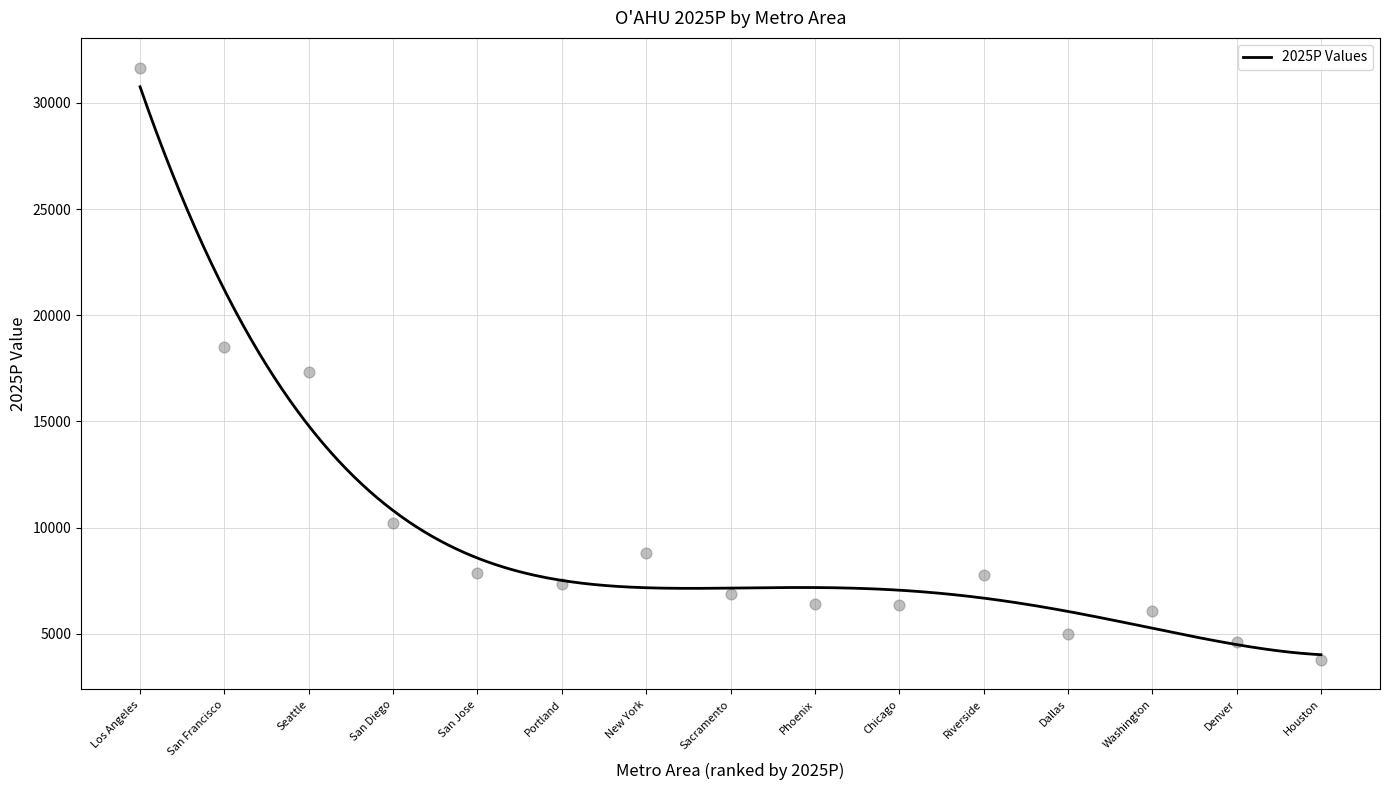

What is the minimum value for 2025P Values?

4008.7